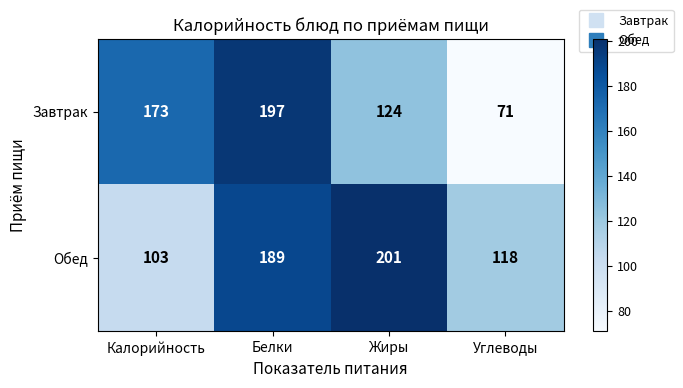

True or false: Обед has a value of 191 at Углеводы.

False